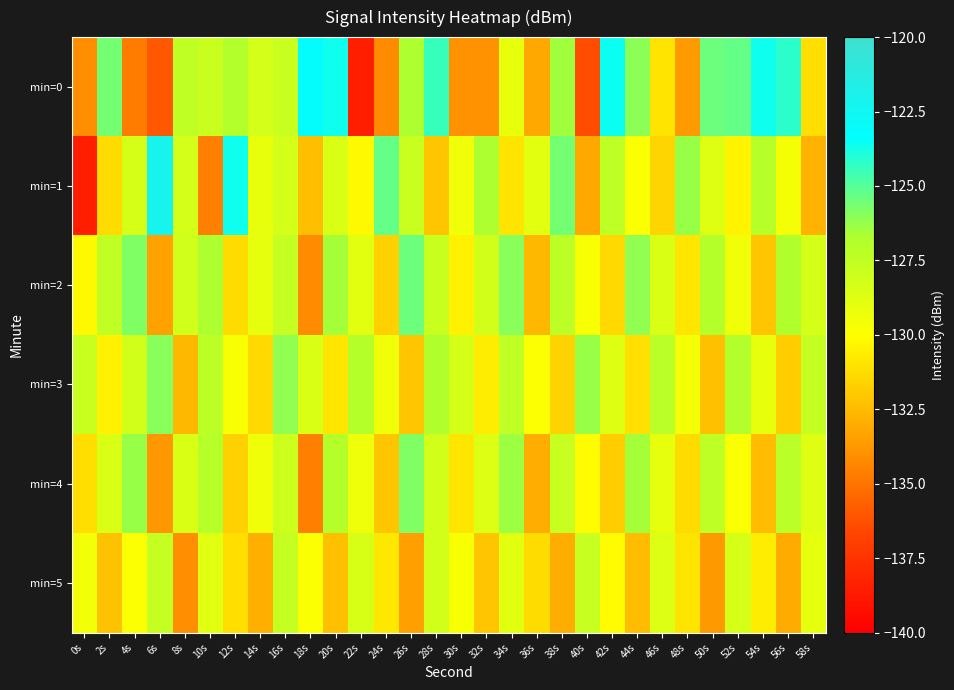

Reading left to right, what are all the values shown in this chart?

min=0: 0s=-134.1	2s=-125.6	4s=-134.7	6s=-136.0	8s=-127.5	10s=-127.8	12s=-126.9	14s=-128.3	16s=-127.8	18s=-123.2	20s=-123.7	22s=-138.5	24s=-134.2	26s=-126.6	28s=-124.4	30s=-133.9	32s=-133.9	34s=-129.1	36s=-133.2	38s=-126.5	40s=-136.4	42s=-123.6	44s=-126.1	46s=-131.0	48s=-133.6	50s=-125.4	52s=-125.2	54s=-123.7	56s=-124.2	58s=-131.2
min=1: 0s=-138.5	2s=-131.3	4s=-128.3	6s=-122.2	8s=-128.3	10s=-134.5	12s=-123.6	14s=-129.1	16s=-128.2	18s=-132.4	20s=-128.5	22s=-130.2	24s=-125.3	26s=-127.8	28s=-132.1	30s=-129.4	32s=-126.7	34s=-131.0	36s=-128.9	38s=-125.6	40s=-133.2	42s=-127.4	44s=-129.8	46s=-131.5	48s=-126.3	50s=-128.7	52s=-130.4	54s=-127.1	56s=-129.6	58s=-132.8
min=2: 0s=-130.2	2s=-127.5	4s=-125.8	6s=-133.4	8s=-128.1	10s=-126.7	12s=-131.3	14s=-129.0	16s=-127.6	18s=-134.2	20s=-126.5	22s=-128.9	24s=-131.7	26s=-125.4	28s=-127.8	30s=-130.5	32s=-128.2	34s=-126.0	36s=-132.6	38s=-127.3	40s=-129.7	42s=-131.4	44s=-126.1	46s=-128.5	48s=-130.9	50s=-127.0	52s=-129.4	54s=-132.1	56s=-126.8	58s=-128.3
min=3: 0s=-127.8	2s=-130.5	4s=-128.2	6s=-126.0	8s=-132.6	10s=-127.3	12s=-129.7	14s=-131.4	16s=-126.1	18s=-128.5	20s=-130.9	22s=-127.0	24s=-129.4	26s=-132.1	28s=-126.8	30s=-128.3	32s=-130.7	34s=-127.5	36s=-129.9	38s=-131.6	40s=-126.3	42s=-128.7	44s=-131.1	46s=-127.2	48s=-129.6	50s=-132.3	52s=-126.9	54s=-129.1	56s=-131.8	58s=-127.6
min=4: 0s=-131.2	2s=-128.5	4s=-126.3	6s=-133.8	8s=-128.5	10s=-127.1	12s=-131.7	14s=-129.4	16s=-128.0	18s=-134.6	20s=-127.0	22s=-129.3	24s=-132.1	26s=-125.8	28s=-128.2	30s=-130.9	32s=-128.6	34s=-126.4	36s=-133.0	38s=-127.7	40s=-130.1	42s=-131.8	44s=-126.5	46s=-129.0	48s=-131.3	50s=-127.4	52s=-129.8	54s=-132.5	56s=-127.2	58s=-128.7
min=5: 0s=-129.5	2s=-132.2	4s=-129.9	6s=-127.6	8s=-134.1	10s=-128.8	12s=-131.2	14s=-132.9	16s=-127.6	18s=-129.9	20s=-132.3	22s=-128.4	24s=-130.8	26s=-133.5	28s=-128.2	30s=-129.7	32s=-132.1	34s=-128.9	36s=-131.3	38s=-133.0	40s=-127.7	42s=-130.1	44s=-132.5	46s=-128.6	48s=-131.0	50s=-133.7	52s=-128.3	54s=-130.7	56s=-133.1	58s=-129.0